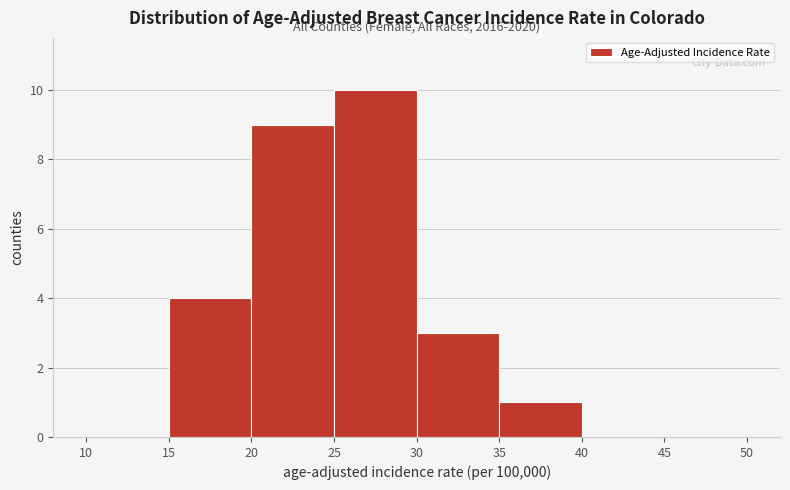

Which range on the x-axis has the tallest bar?

25 to 30